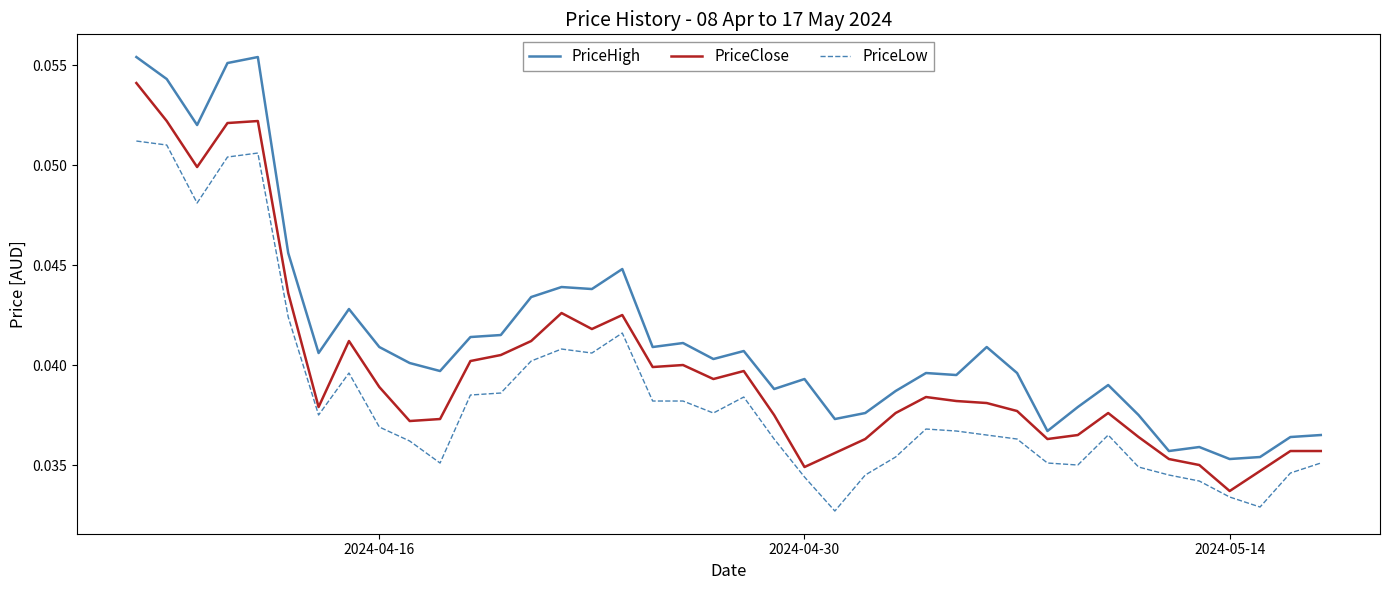

What are all the series names shown in the legend?

PriceHigh, PriceClose, PriceLow